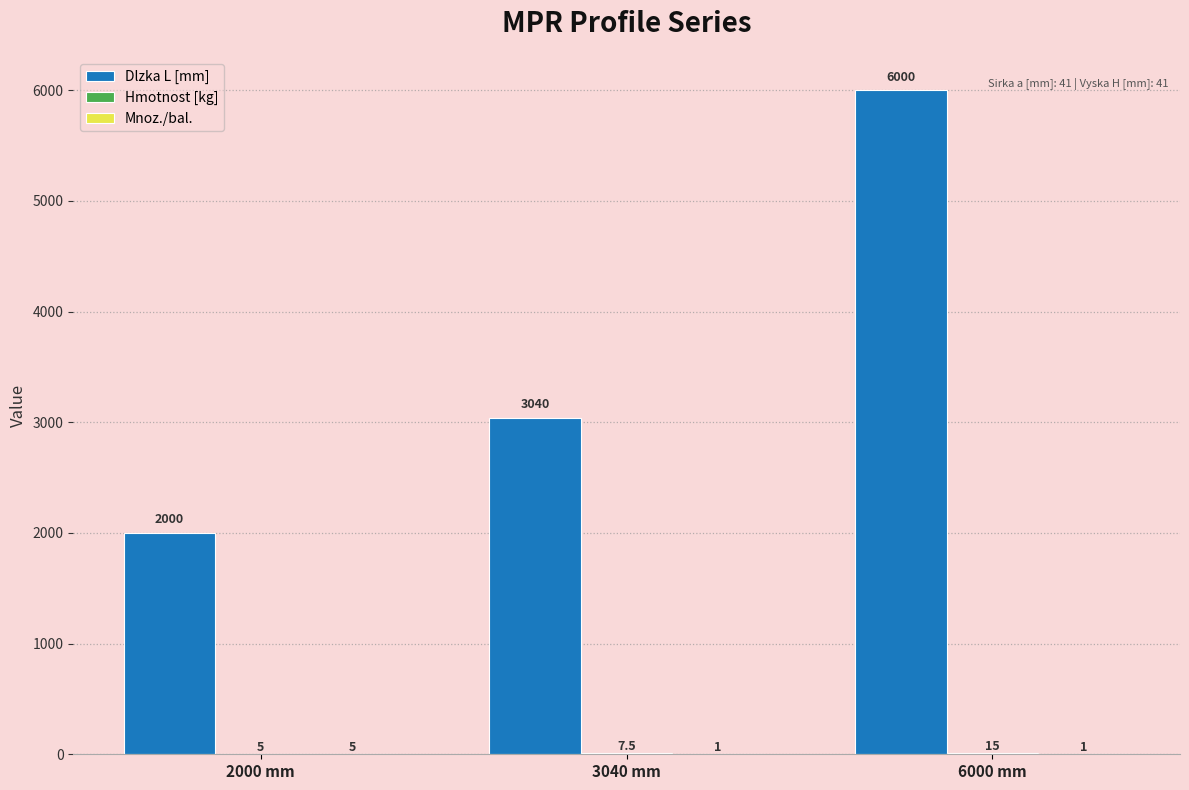

At which category is the sum across all series the highest?

6000 mm